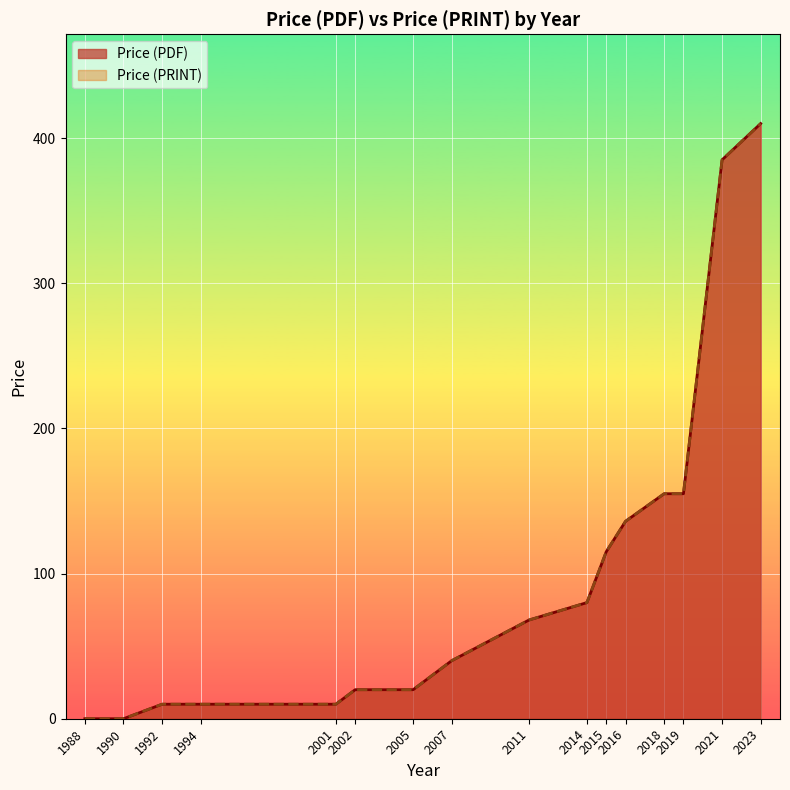

Reading right to left, list all the values displayed in this chart.

Price (PDF): 2023=410	2021=385	2019=155	2018=155	2016=136	2015=115	2014=80	2011=68	2007=40	2005=20	2002=20	2001=10	1994=10	1992=10	1990=0	1988=0
Price (PRINT): 2023=410	2021=385	2019=155	2018=155	2016=136	2015=115	2014=80	2011=68	2007=40	2005=20	2002=20	2001=10	1994=10	1992=10	1990=0	1988=0